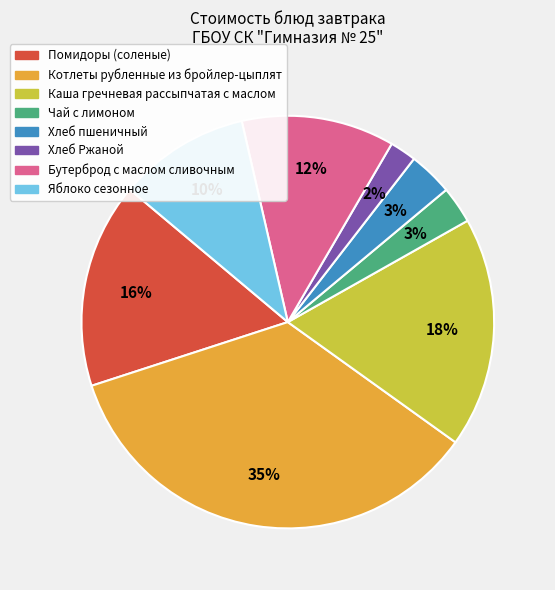

Does Котлеты рубленные из бройлер-цыплят represent more than half of the total?

No